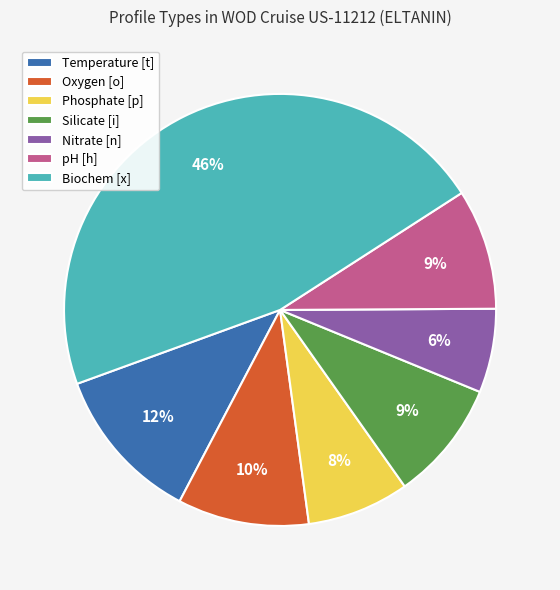

Is it true that Biochem [x] is 59% of the pie?

False